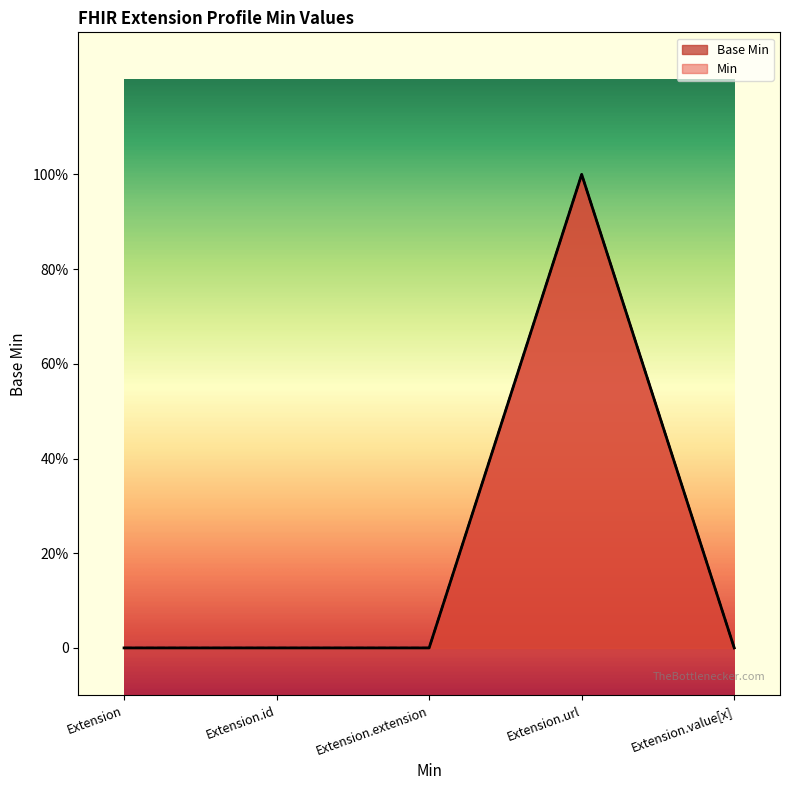

How many values are above zero?

1